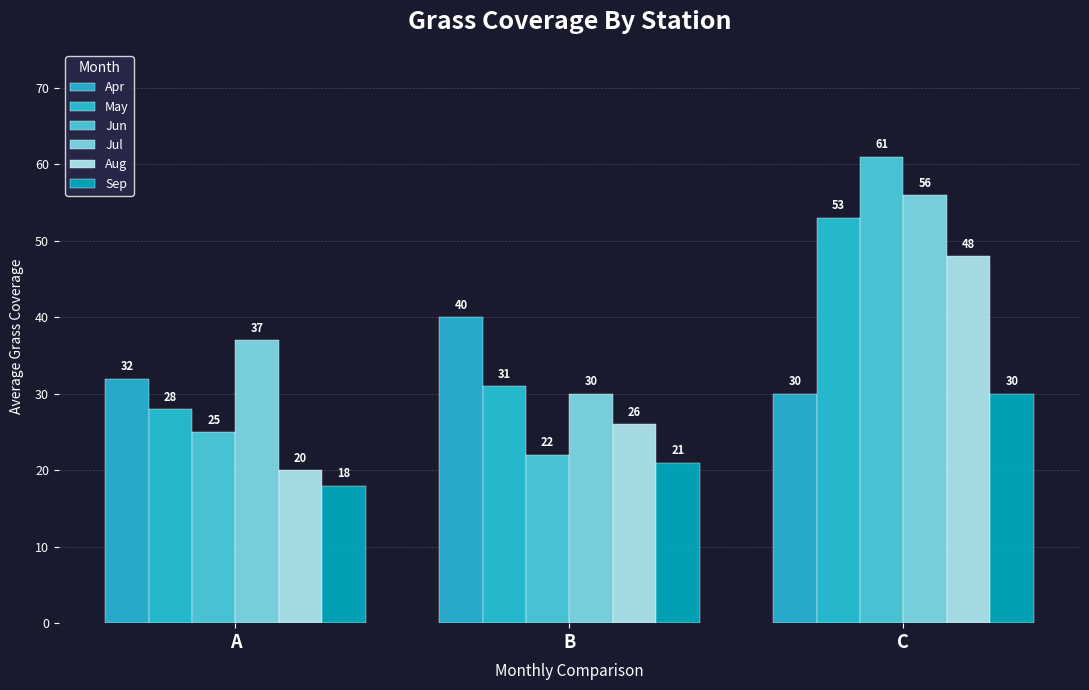

What is the minimum value for Apr?

30